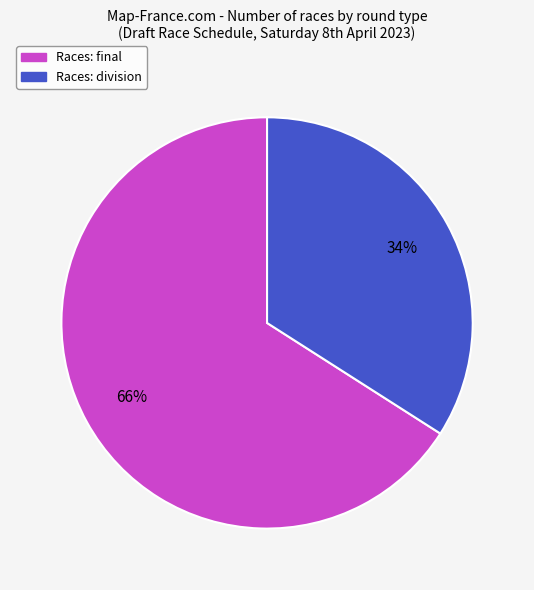

To the nearest percent, what is the difference between the largest and smallest slice percentages?

32%